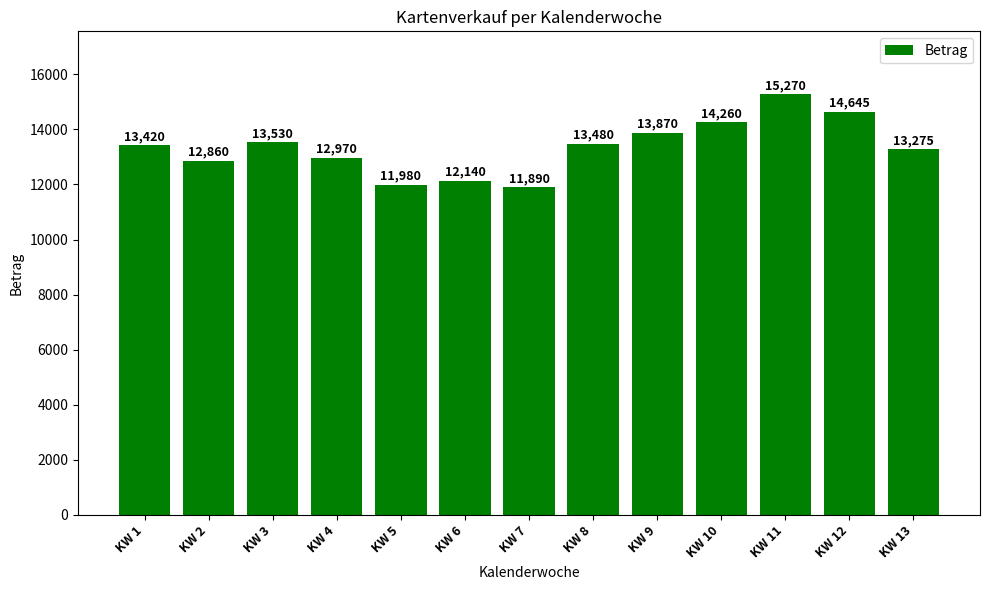

What is the sum of all values?

173590